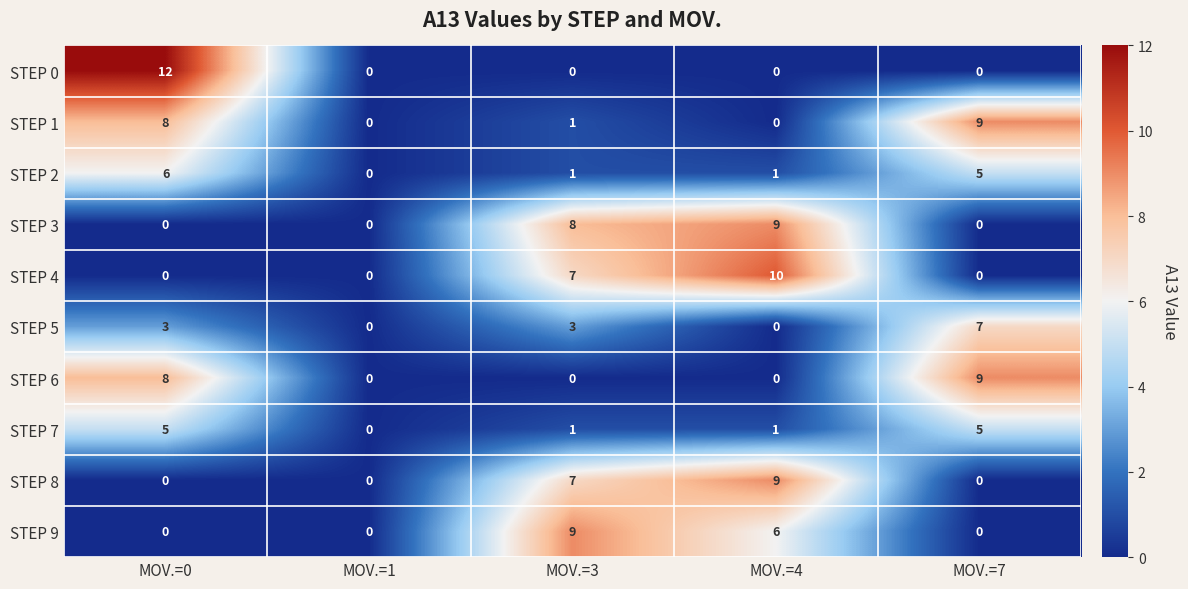

The STEP 1 series shows 9 at MOV.=7. True or false?

True